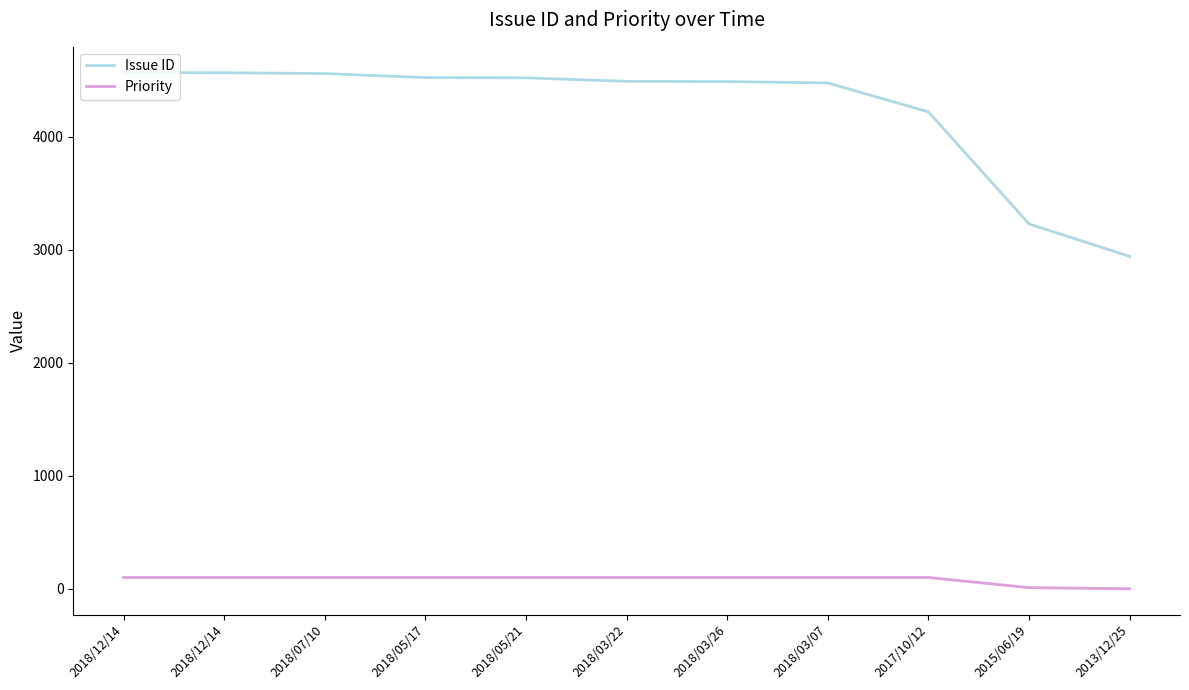

Count the number of data series in this chart.

2